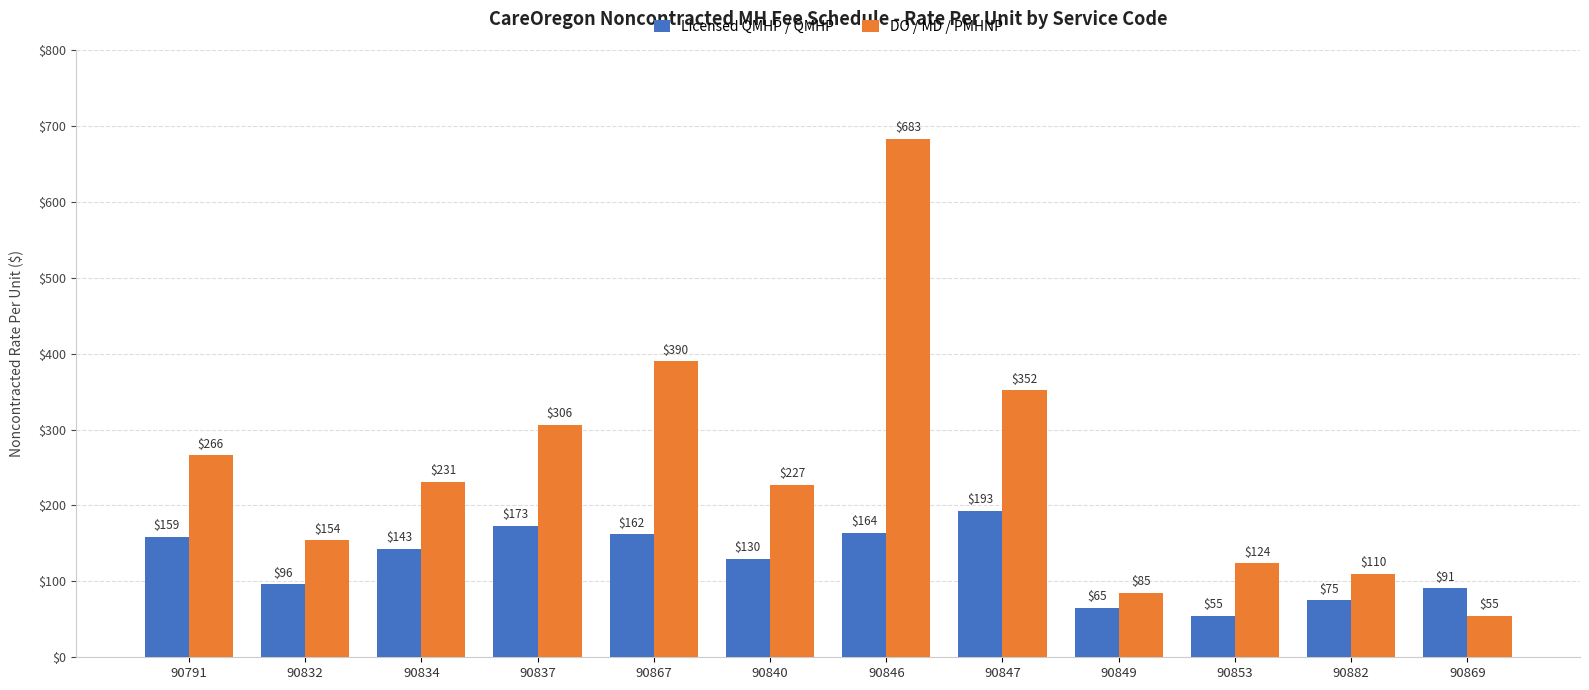

What is the difference between the maximum and minimum values in the DO / MD / PMHNP series?

628